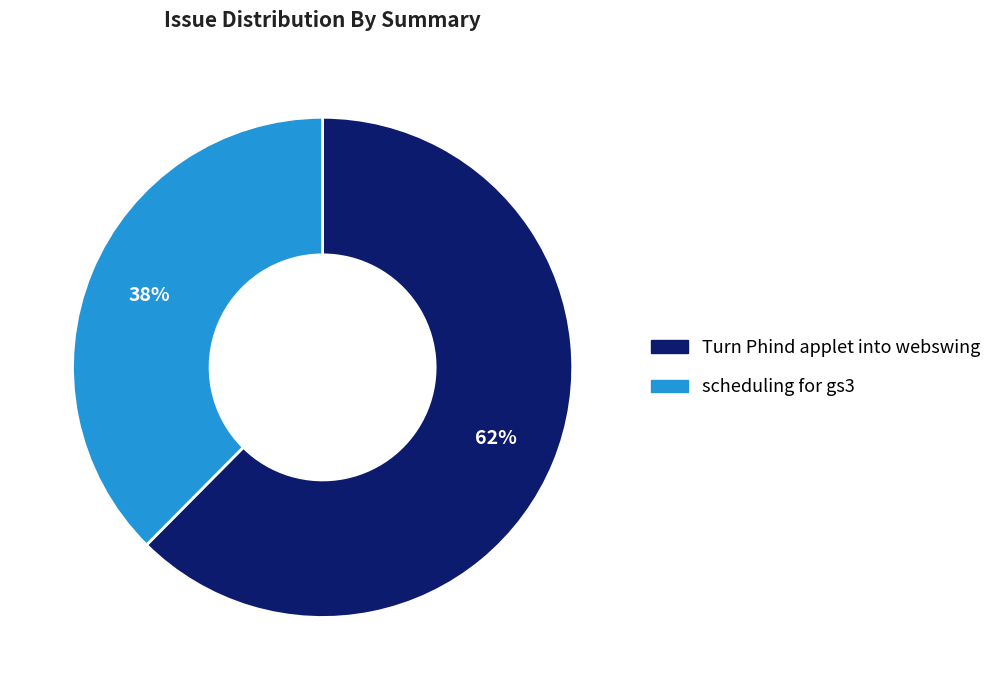

Do scheduling for gs3 and Turn Phind applet into webswing together represent more than half of the pie?

Yes